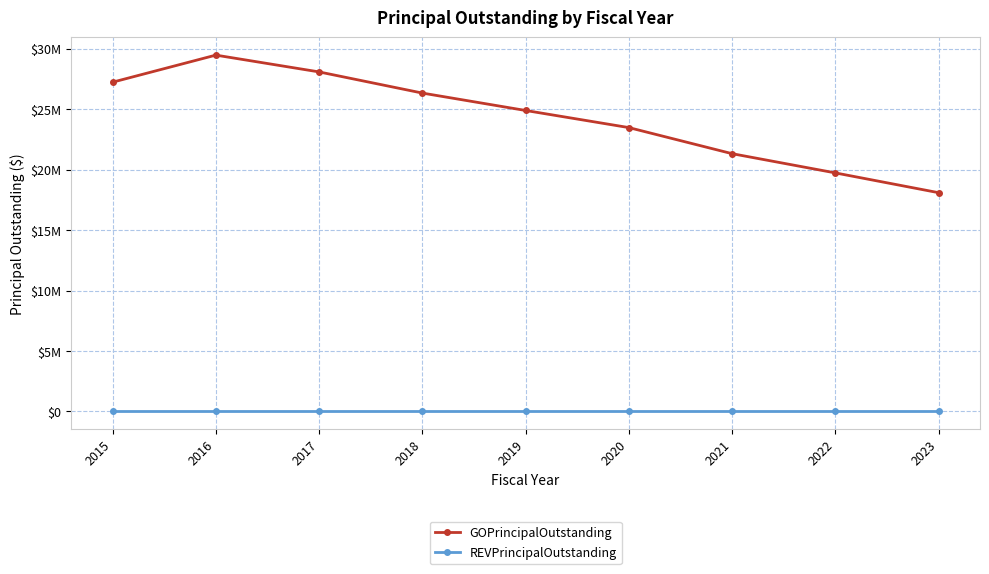

What are all the series names shown in the legend?

GOPrincipalOutstanding, REVPrincipalOutstanding